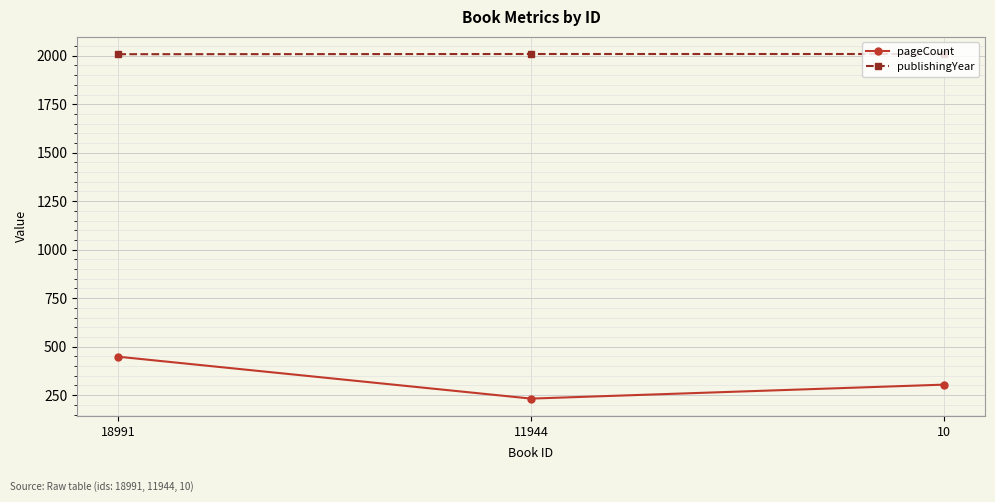

At which label does pageCount reach its minimum?

11944